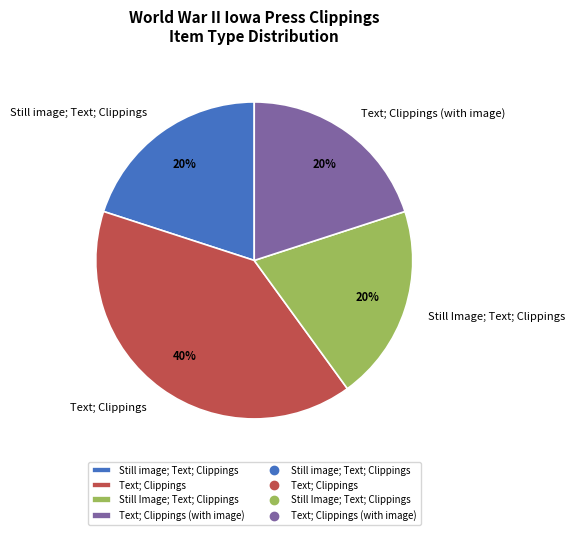

True or false: Still image; Text; Clippings accounts for 20% of the total.

True